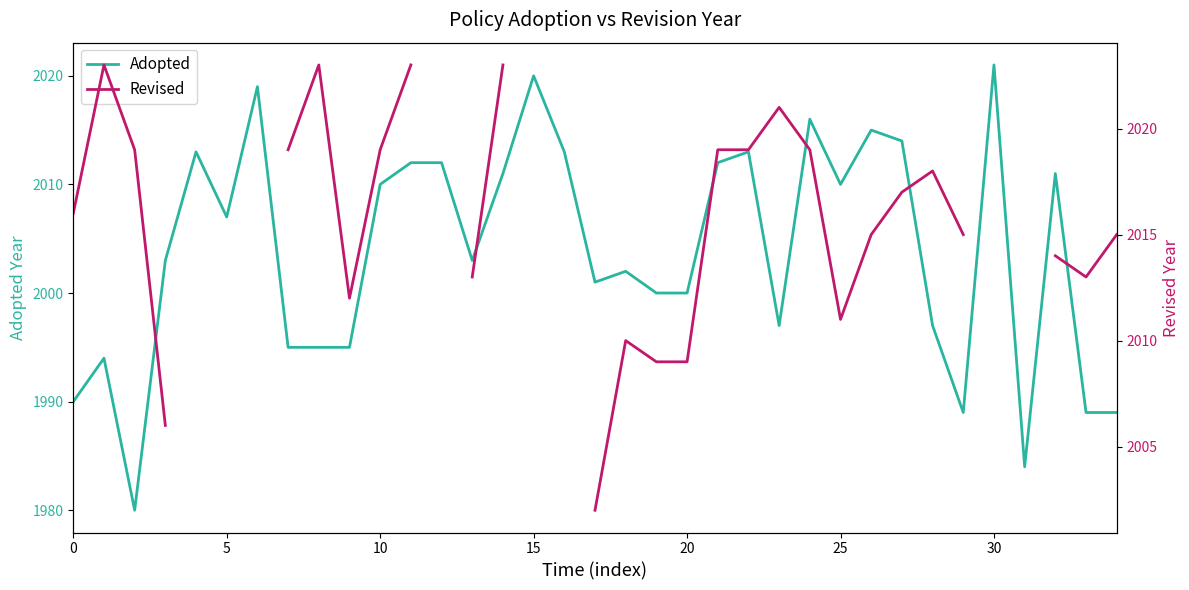

What are all the series names shown in the legend?

Adopted, Revised